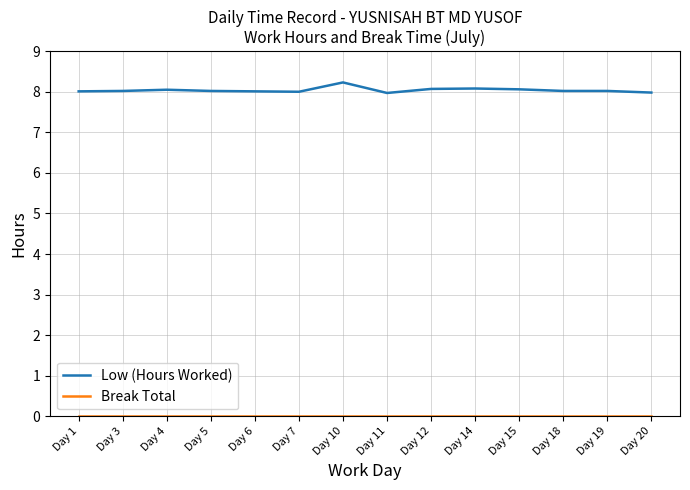

Which series has the widest spread of values?

Low (Hours Worked)